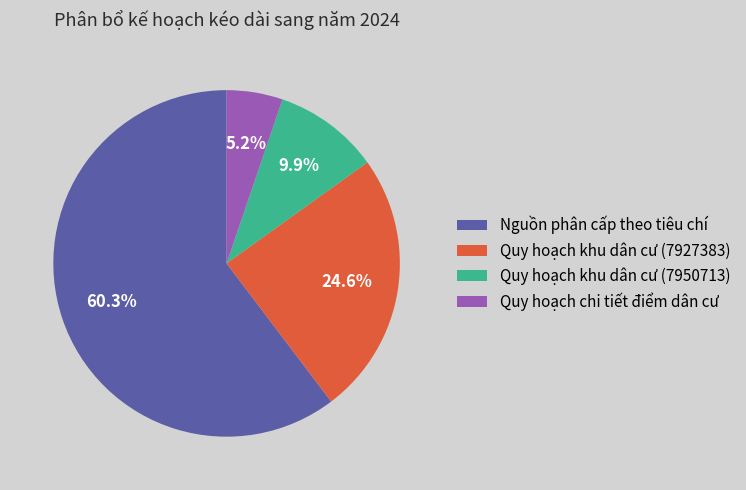

The Quy hoạch chi tiết điểm dân cư slice represents 1% of the pie. True or false?

False